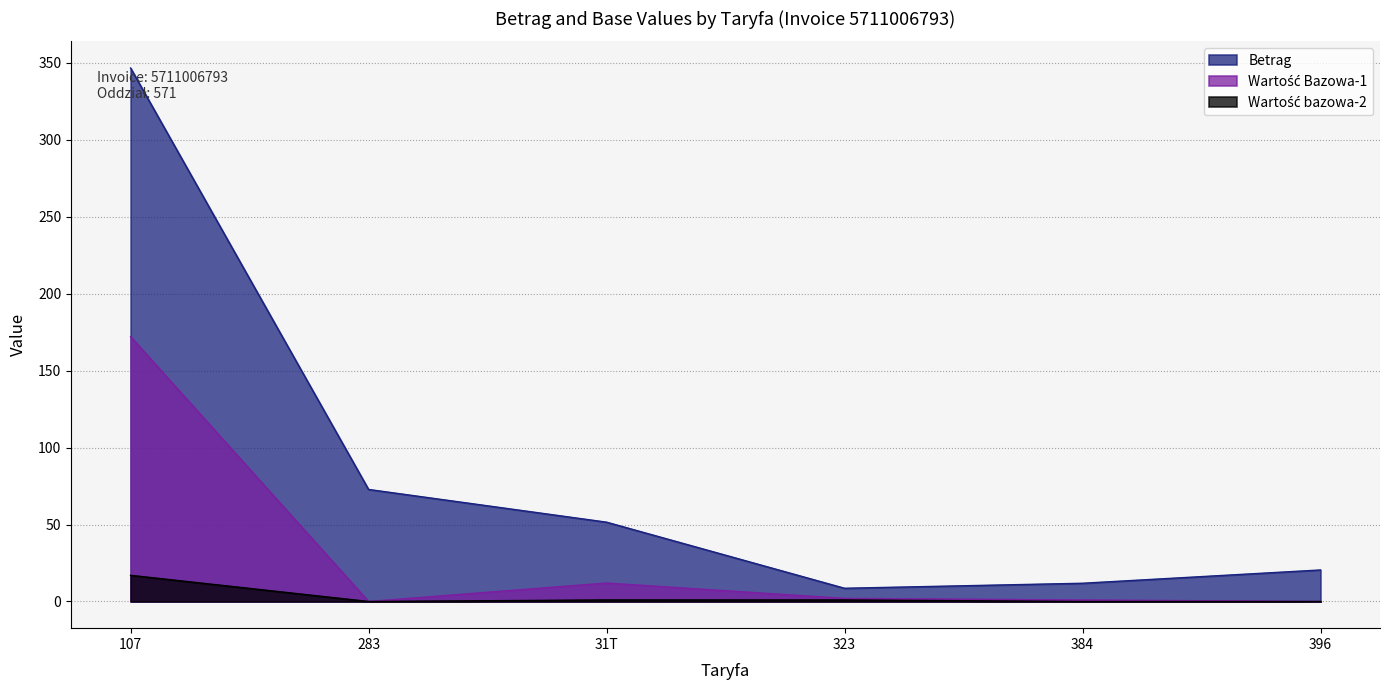

At how many categories does at least one series exceed 239?

1